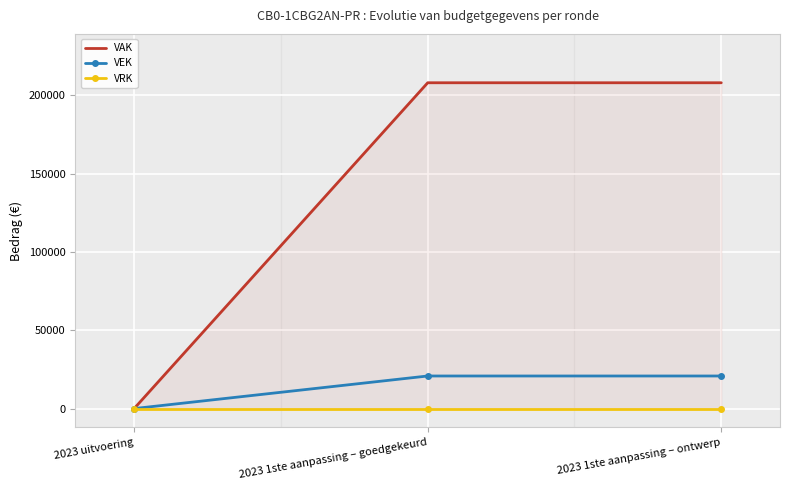

Reading left to right, list all the values displayed in this chart.

VAK: 0	208028	208028
VEK: 0	20803	20803
VRK: 0	0	0